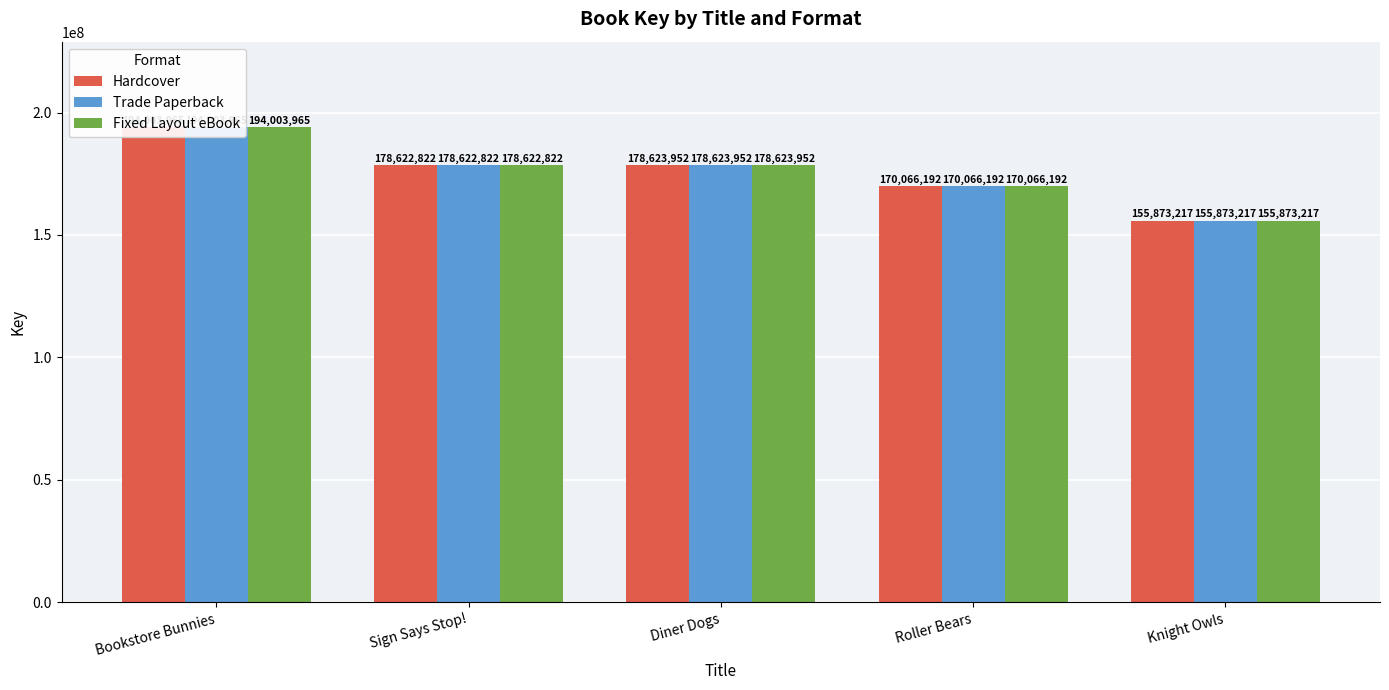

Is it true that Trade Paperback equals 155873217 at Knight Owls?

True